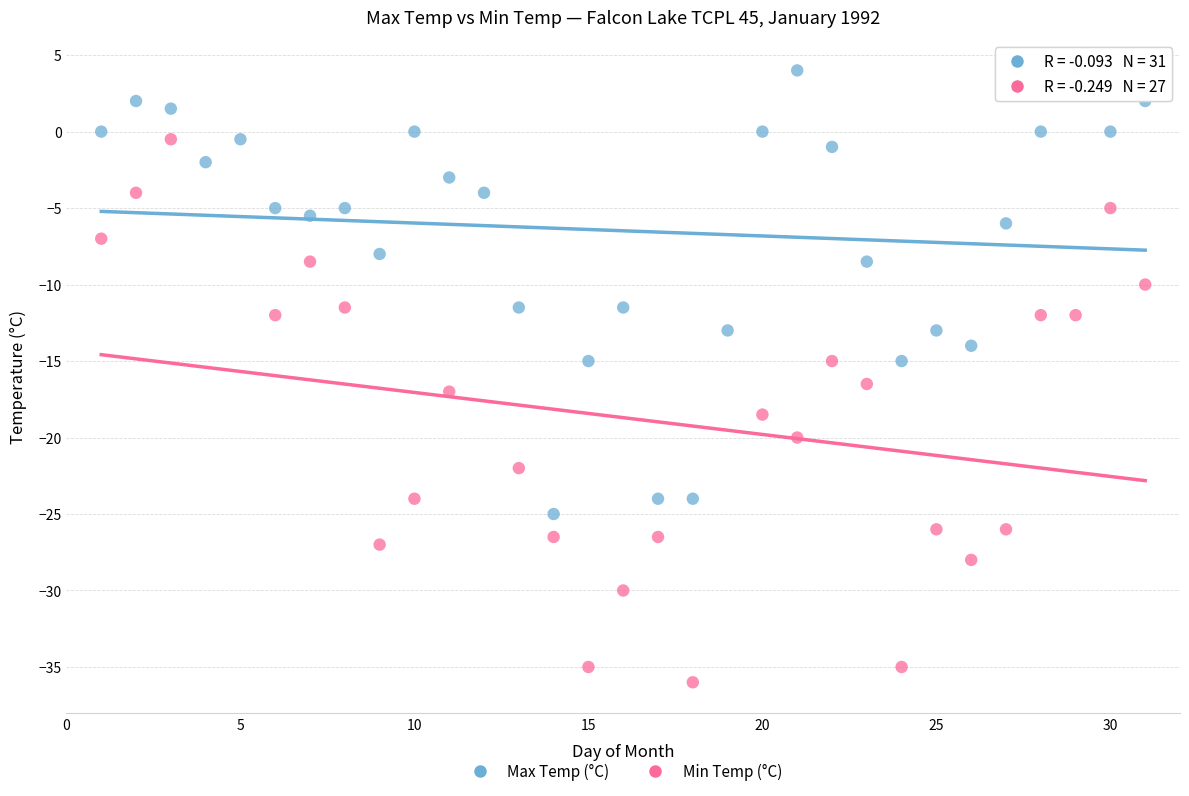

Which series reaches the maximum Y coordinate?

Max Temp (°C)